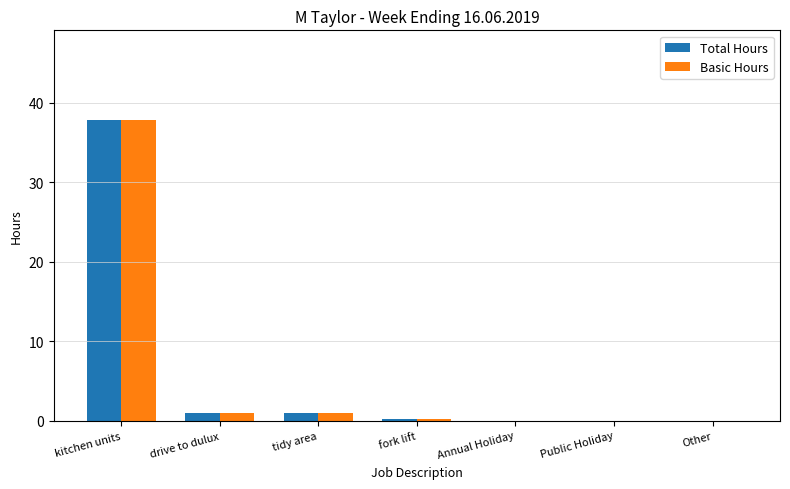

How many categories are shown in the chart?

7